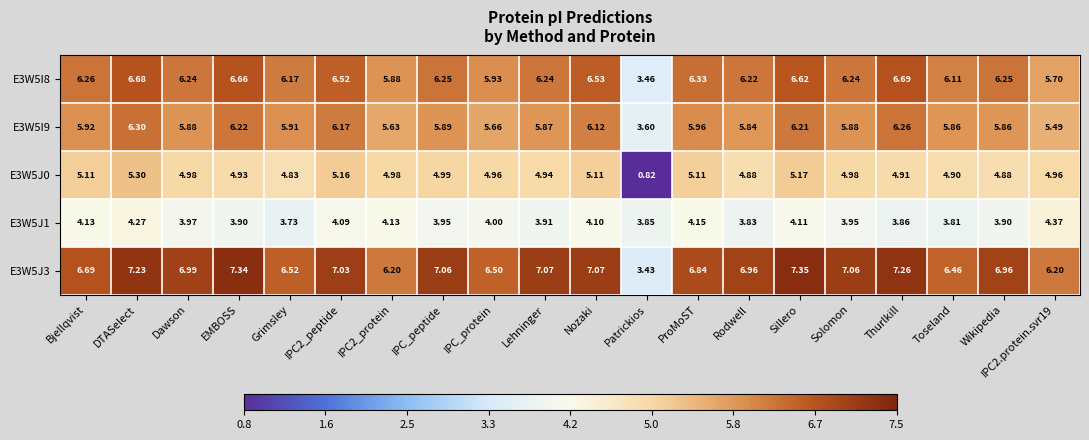

At Grimsley, list the series in order from smallest to largest.

E3W5J1, E3W5J0, E3W5I9, E3W5I8, E3W5J3